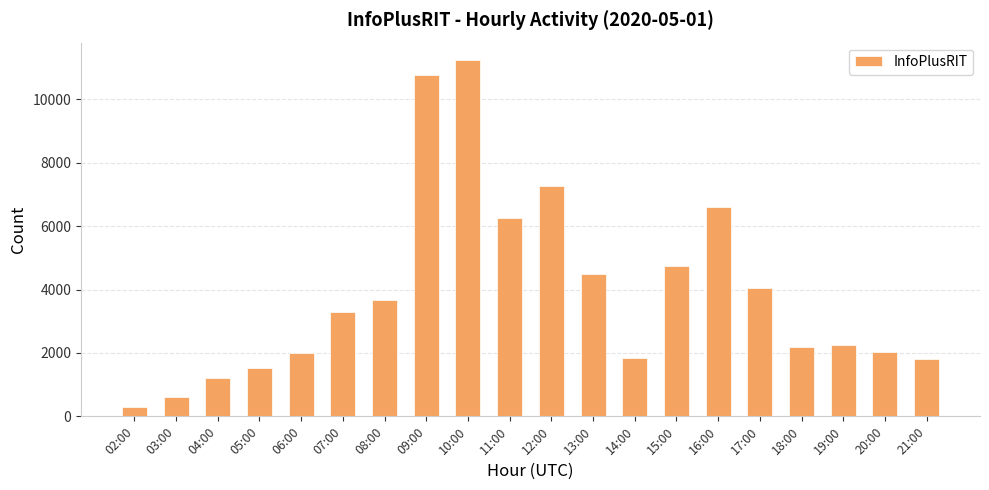

The chart shows a value of 10762 at 09:00. True or false?

True